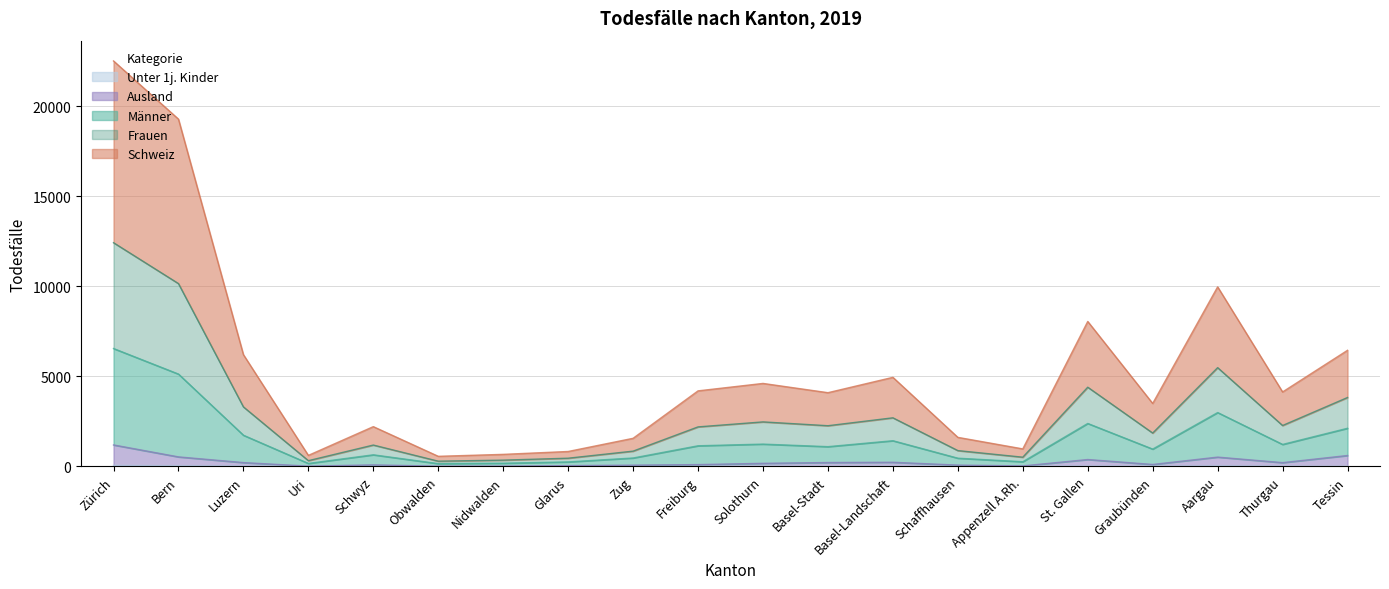

Count the number of data series in this chart.

5